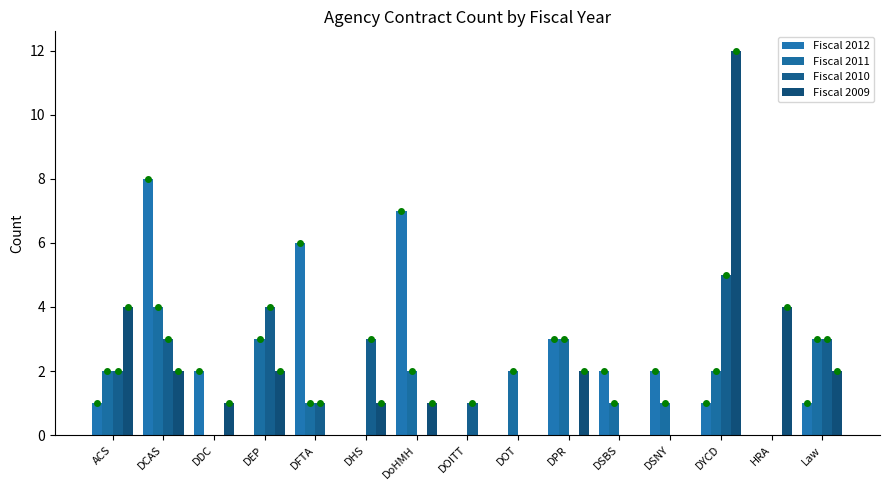

Reading left to right, transcribe all the data shown in this chart.

Fiscal 2012: 1	8	2	0	6	0	7	0	0	3	2	2	1	0	1
Fiscal 2011: 2	4	0	3	1	0	2	0	2	3	1	1	2	0	3
Fiscal 2010: 2	3	0	4	1	3	0	1	0	0	0	0	5	0	3
Fiscal 2009: 4	2	1	2	0	1	1	0	0	2	0	0	12	4	2